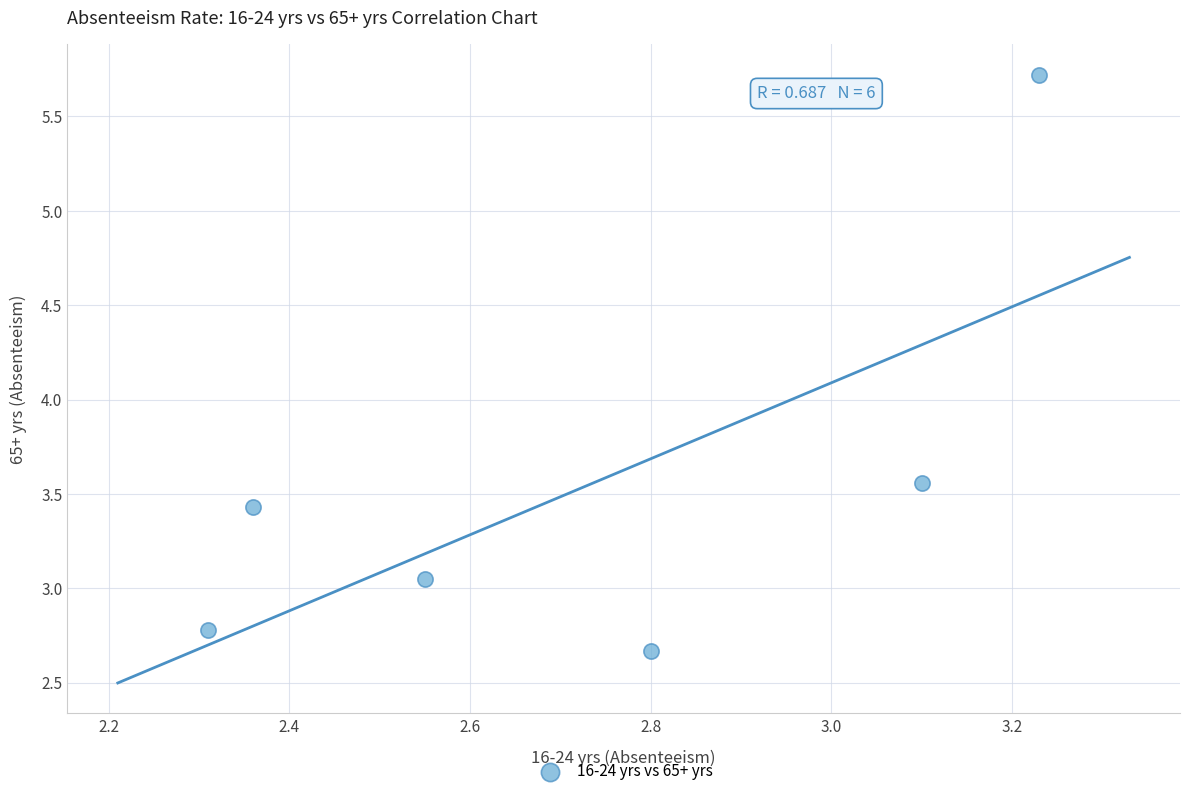

What is the average Y value?

3.5